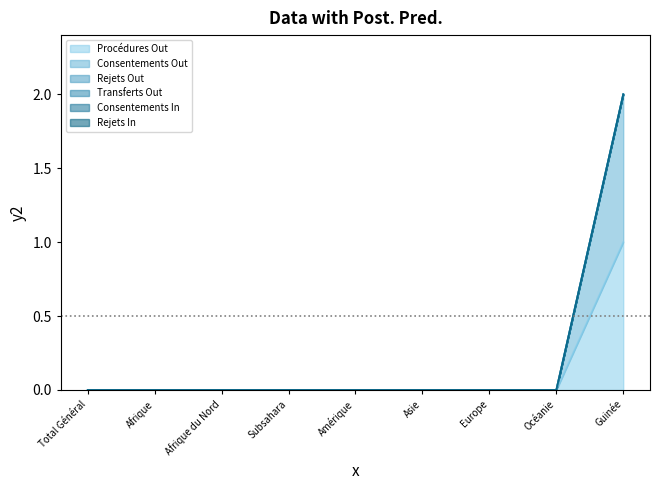

At which label is Procédures Out closest to 0?

Total Général